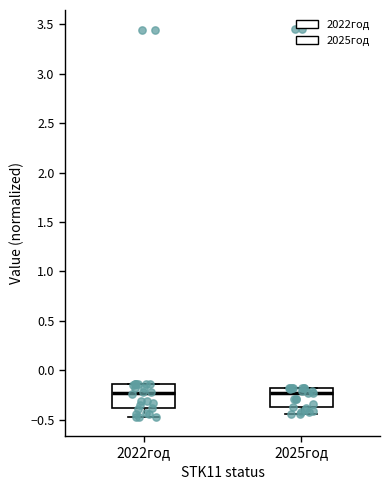

Reading left to right, read every box against the y-axis: the position of its median line, the range the box covers, and the ends of its whiskers. The values are not printed on the chart, so give them approximately, as read against the axis.

2022год: median -0.25, box -0.40 to -0.15, whiskers -0.45 to -0.15
2025год: median -0.25, box -0.40 to -0.20, whiskers -0.45 to -0.20